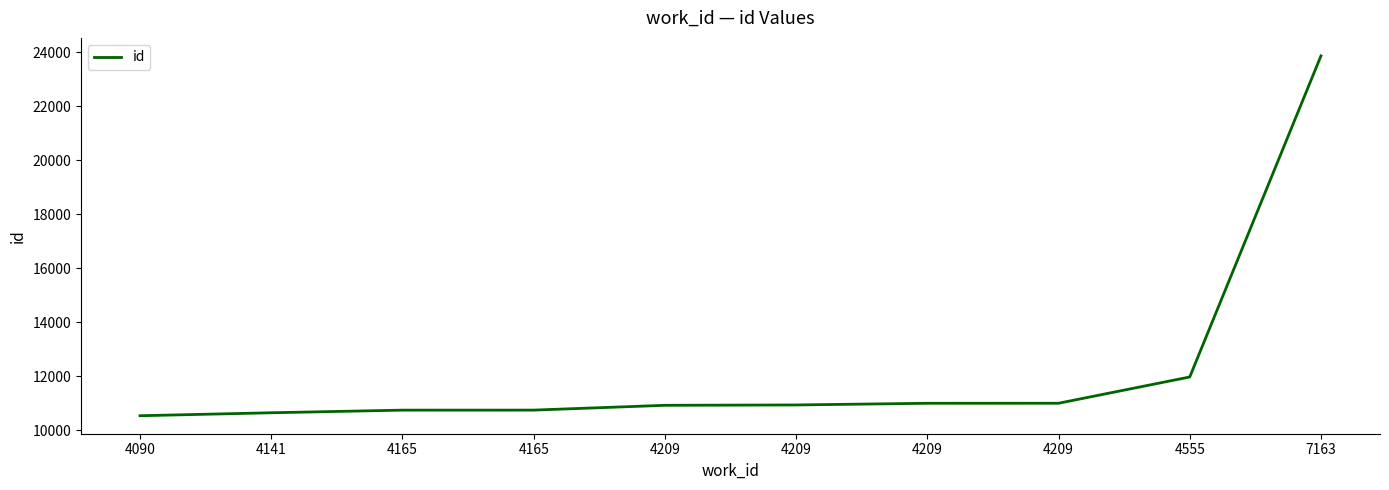

Reading right to left, what are all the values shown in this chart?

23862	11971	10998	10997	10935	10922	10744	10743	10646	10536